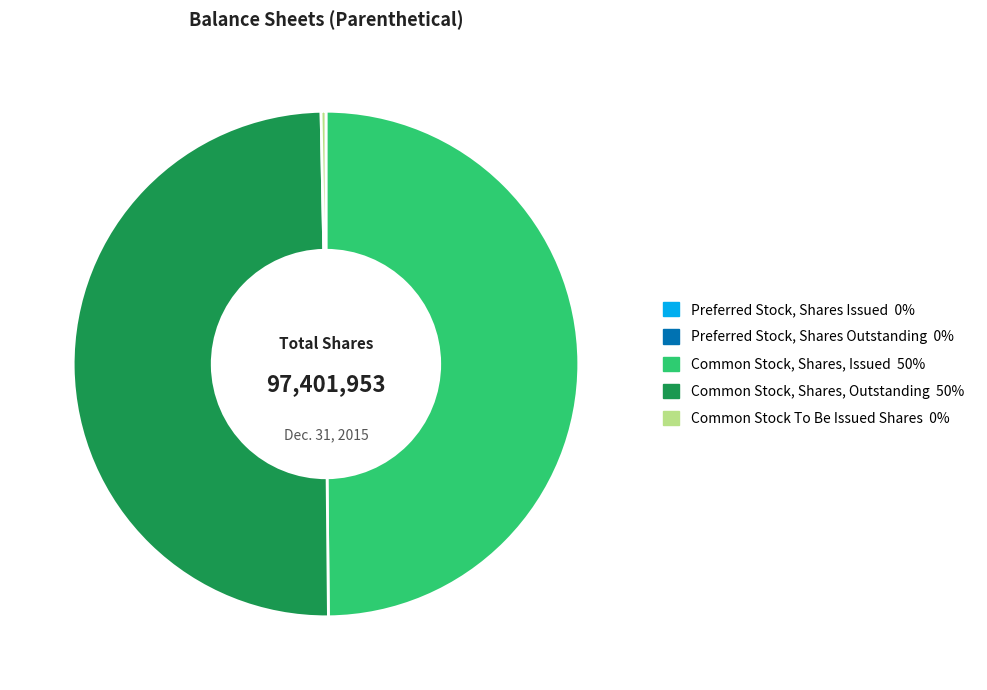

Which has a higher value, Common Stock, Shares, Issued or Common Stock To Be Issued Shares?

Common Stock, Shares, Issued